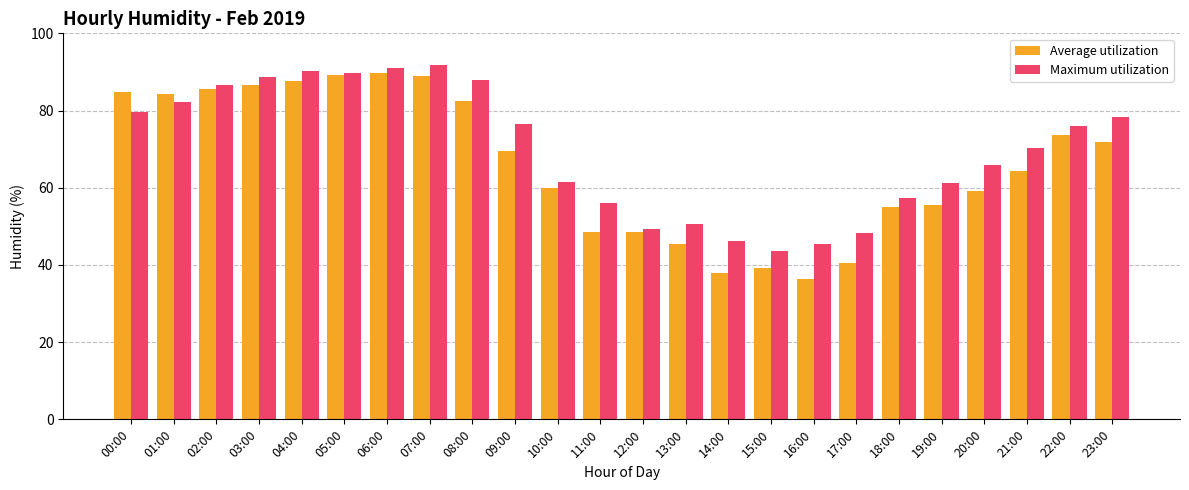

List the series in order of their peak value, highest first.

Maximum utilization, Average utilization